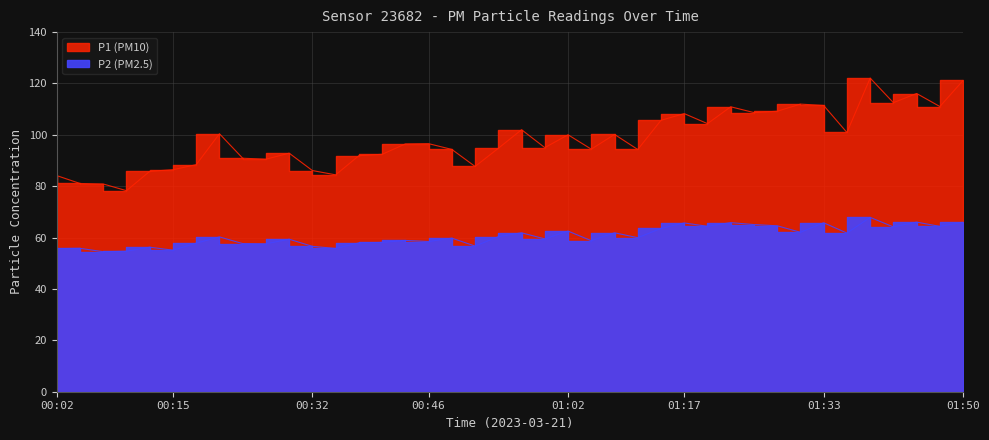

What is the difference between the maximum and second lowest values in the P1 series?

41.2